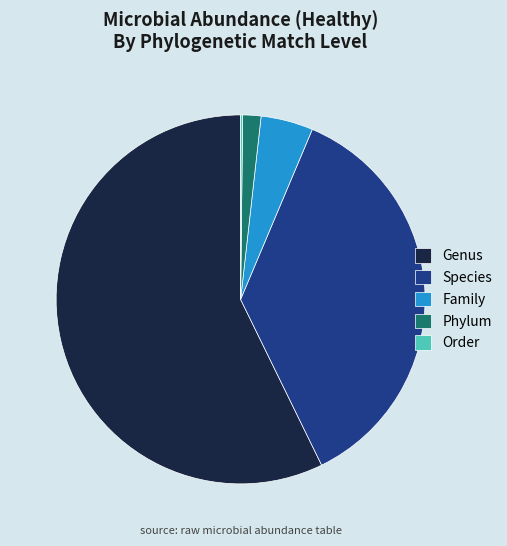

Which slice is the largest?

Genus